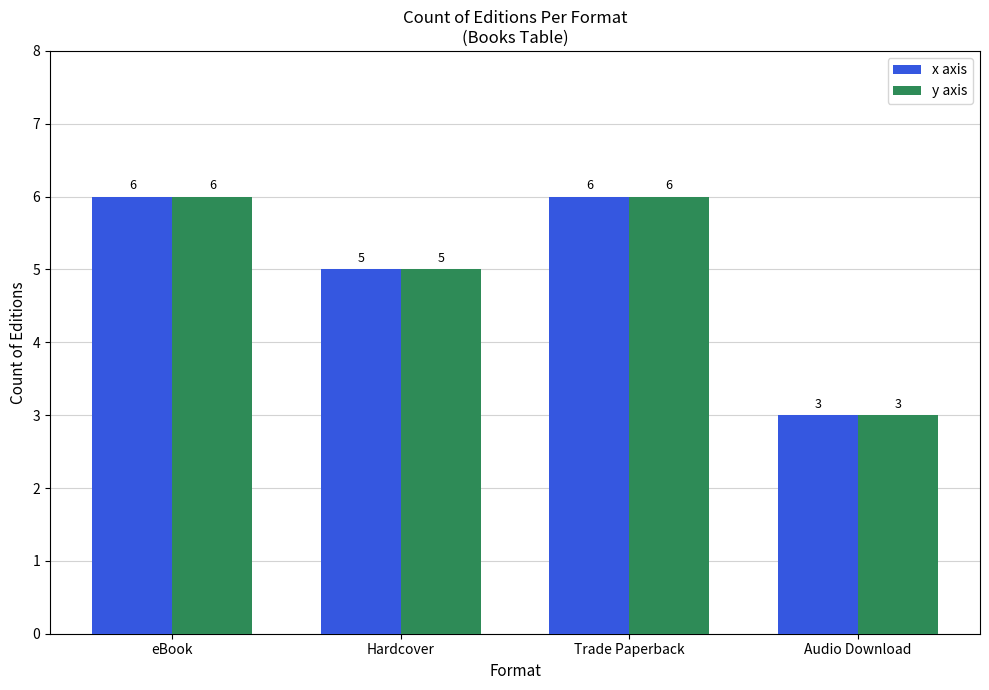

How many series are shown in this chart?

2